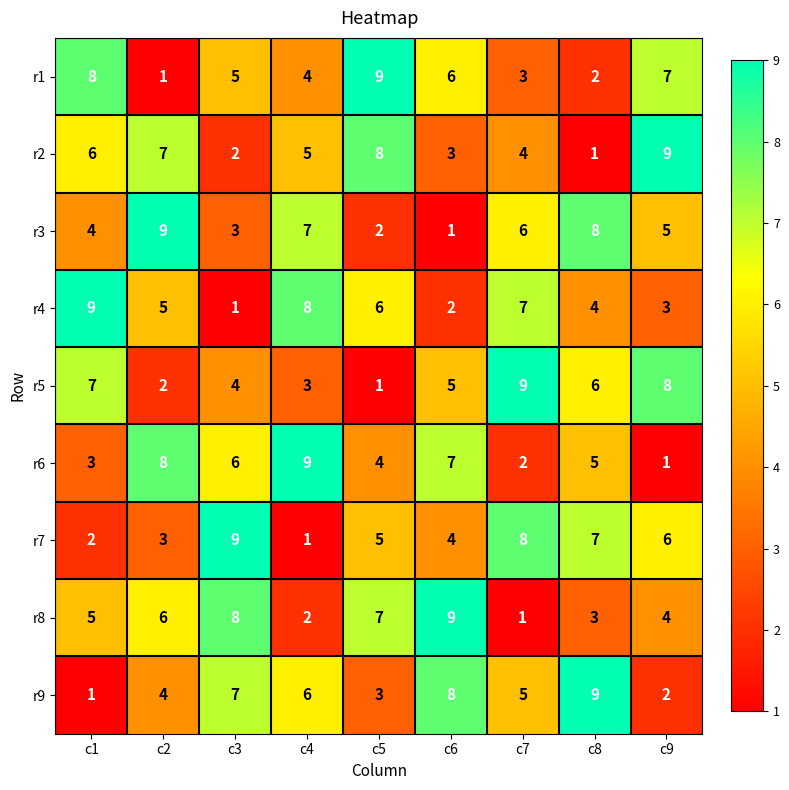

What is the difference between the maximum and minimum values in the r9 series?

8